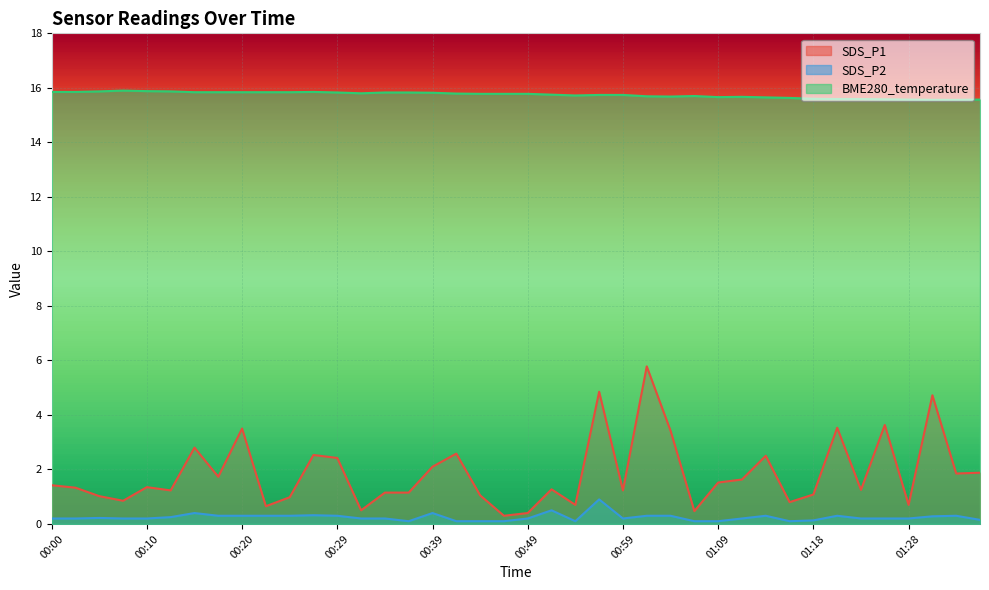

What is the label of the 17th point from the left?

00:39